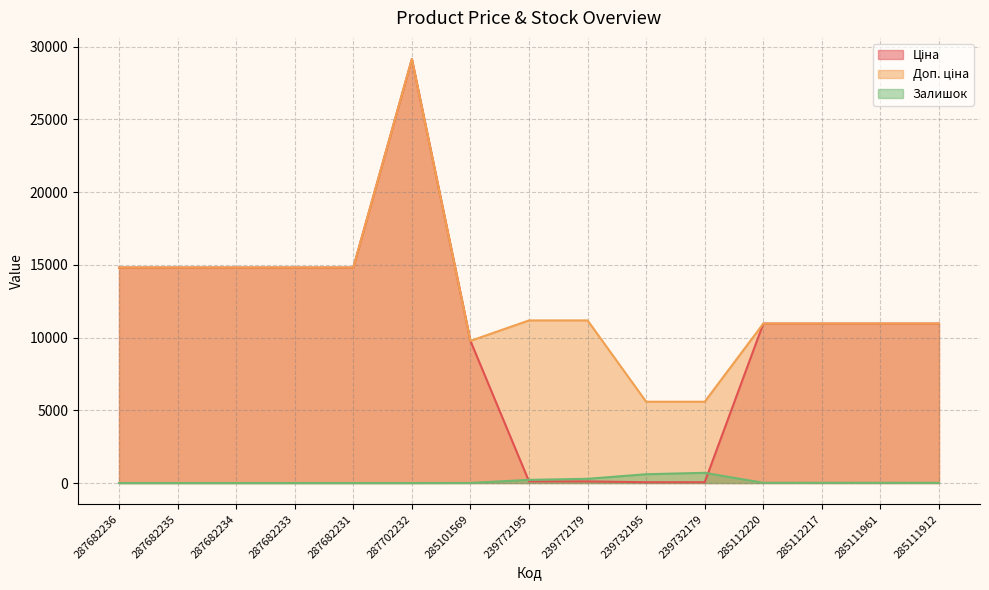

What is the value of the Доп. ціна point at the 13th from the left?

10964.4